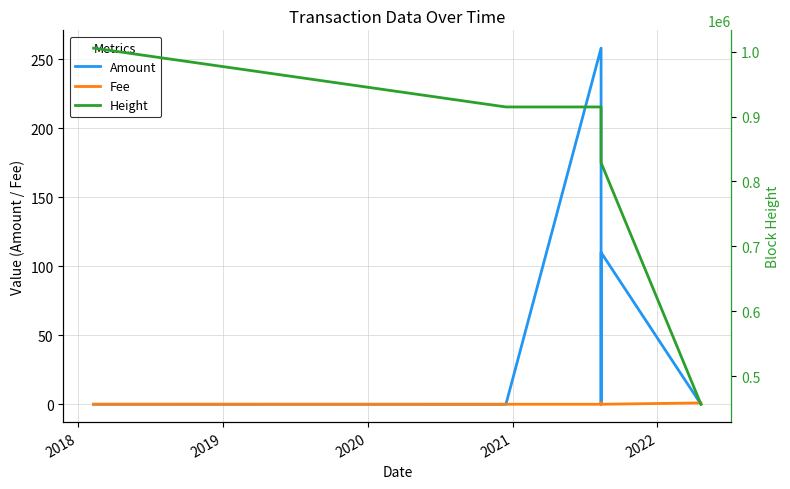

Where is Height nearest to the value 731020?

2022